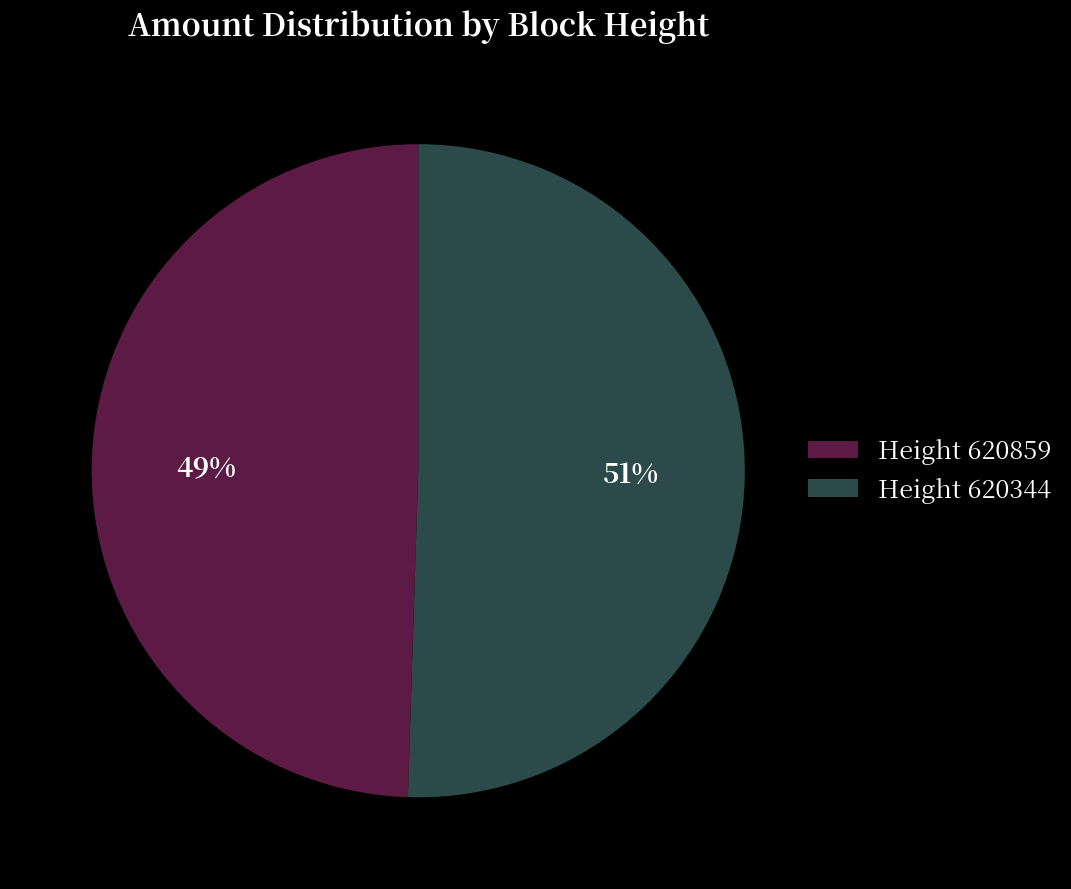

Is it true that Height 620344 is 51% of the pie?

True